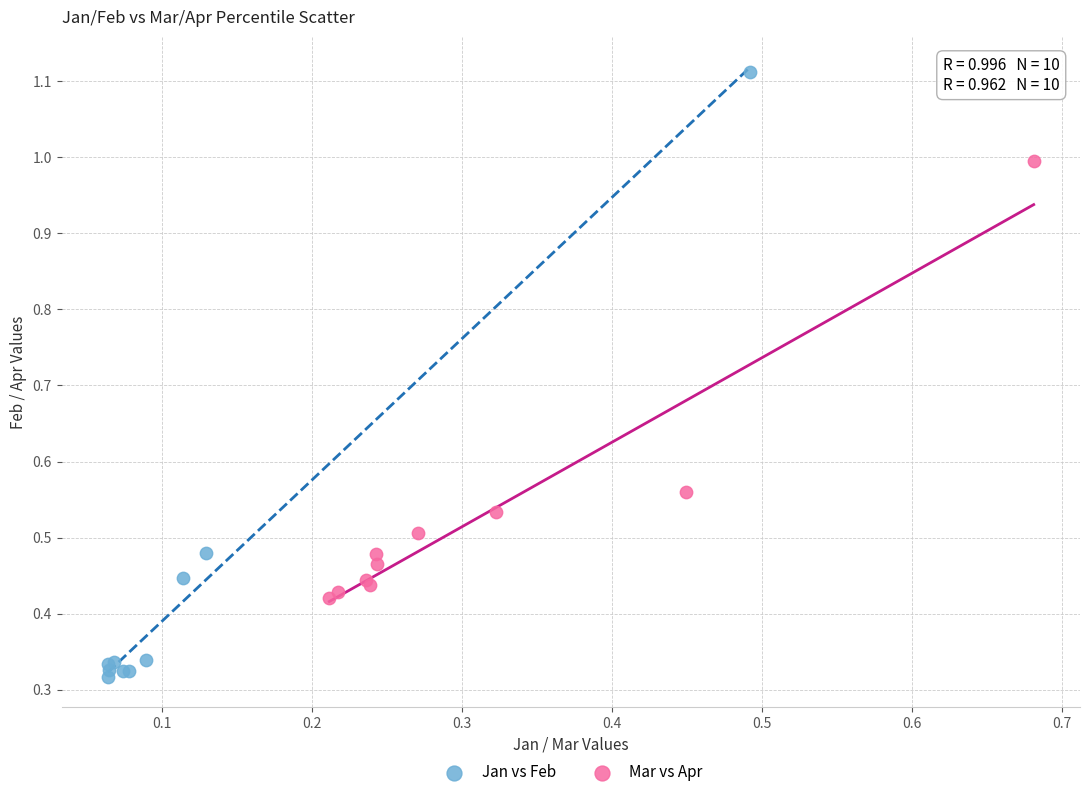

Which series contains the highest Y value?

Jan vs Feb